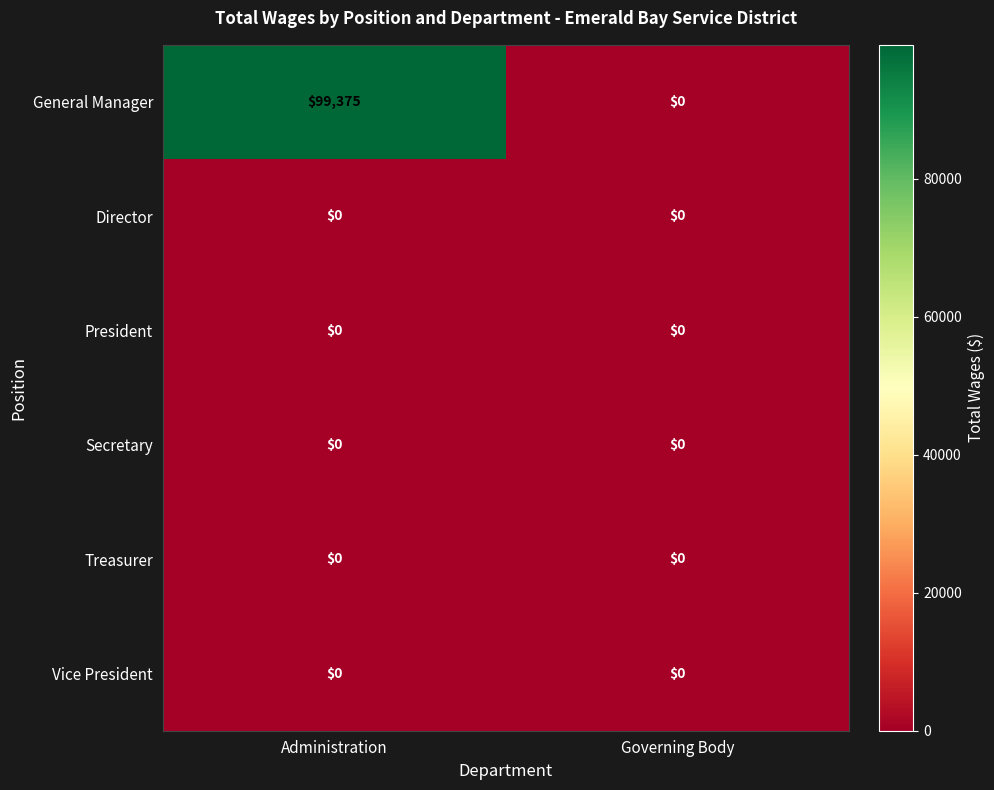

Reading right to left, what are all the values shown in this chart?

General Manager: 0	99375
Director: 0	0
President: 0	0
Secretary: 0	0
Treasurer: 0	0
Vice President: 0	0